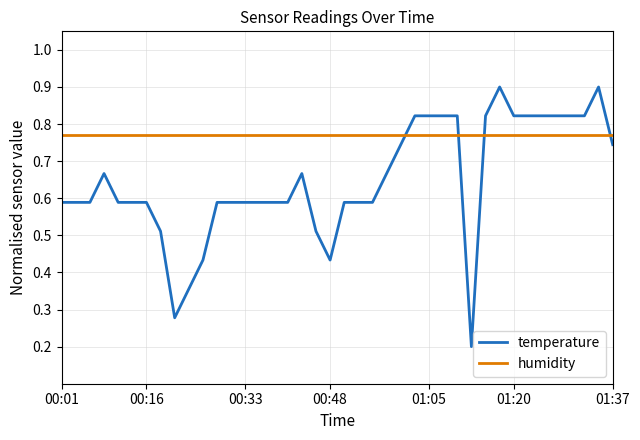

What are all the series names shown in the legend?

temperature, humidity